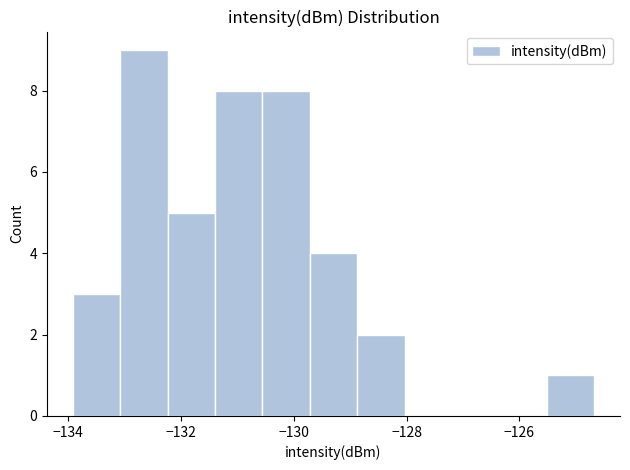

Reading left to right, transcribe this chart: for each bar, give the range it covers on the x-axis and its height. Neither the bar edges nor the heights are printed on the chart, so give them approximately, as read against the axes.

-134.0 to -133.0: 3
-133.0 to -132.2: 9
-132.2 to -131.4: 5
-131.4 to -130.6: 8
-130.6 to -129.8: 8
-129.8 to -128.8: 4
-128.8 to -128.0: 2
-128.0 to -127.2: 0
-127.2 to -126.4: 0
-126.4 to -125.6: 0
-125.6 to -124.6: 1